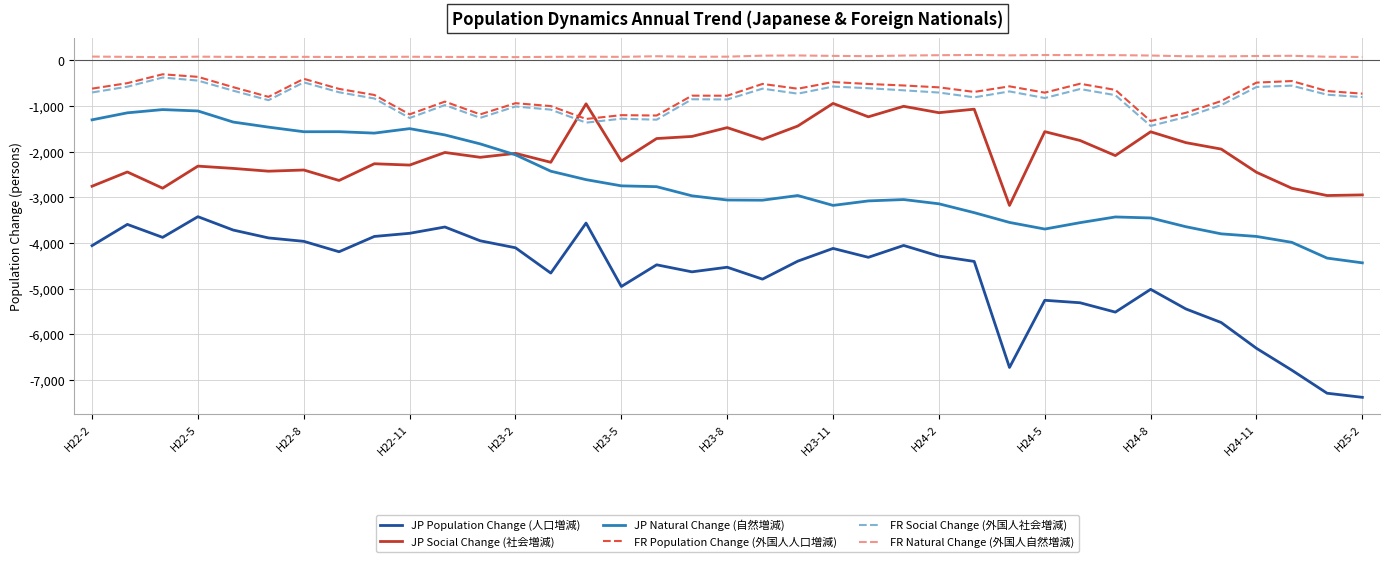

True or false: JP Natural Change (自然増減) and JP Population Change (人口増減) cross at least once.

False